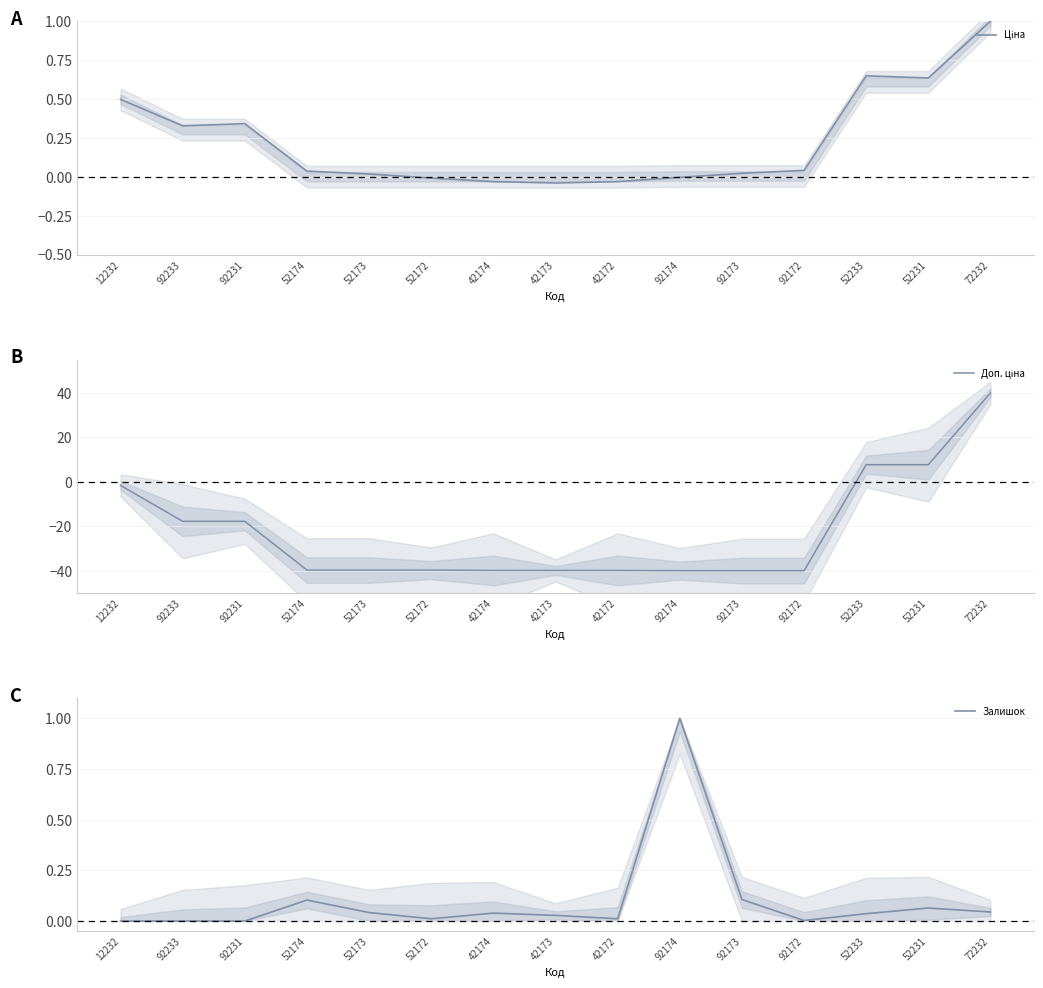

At 92233, list the series in order from largest to smallest.

Ціна, Залишок, Доп. ціна